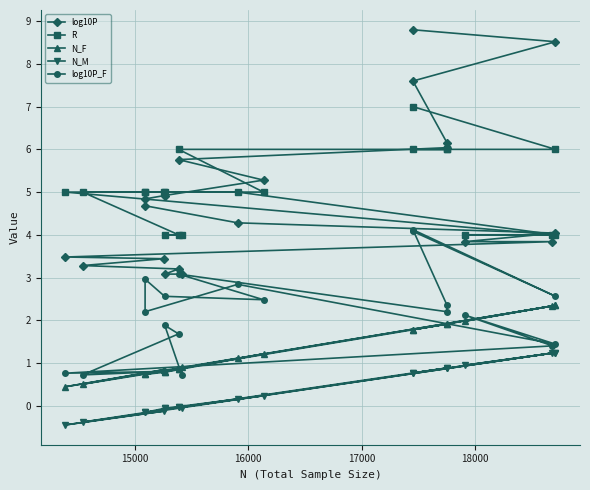

What is the difference between the maximum and minimum values in the log10P_F series?

3.4